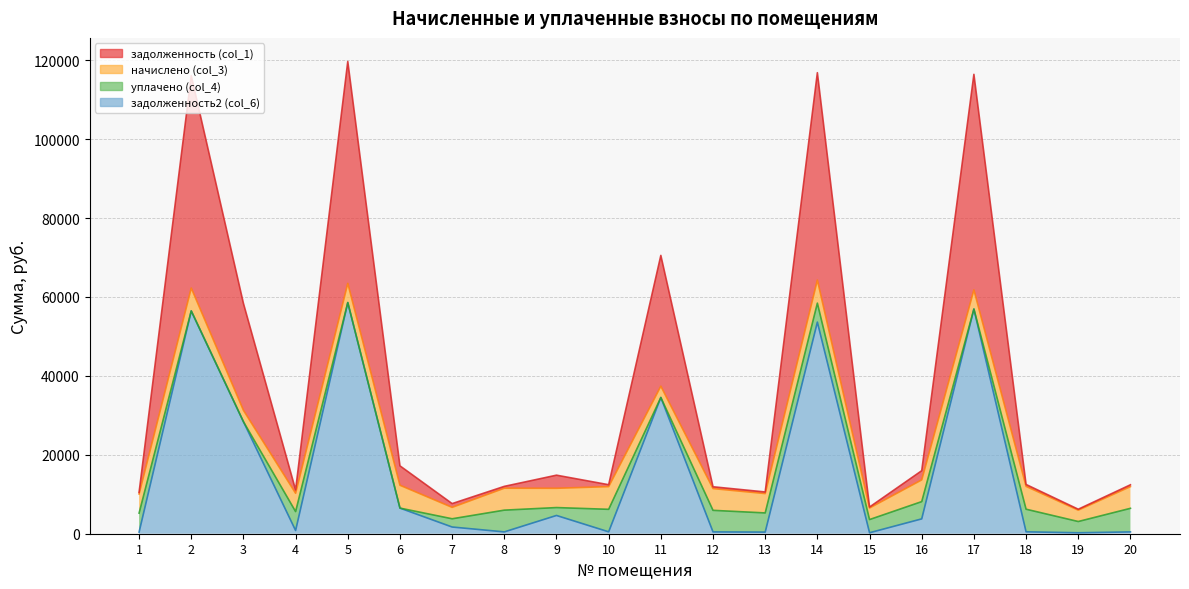

The value of задолженность (col_1) at 4 is 812.0. True or false?

True